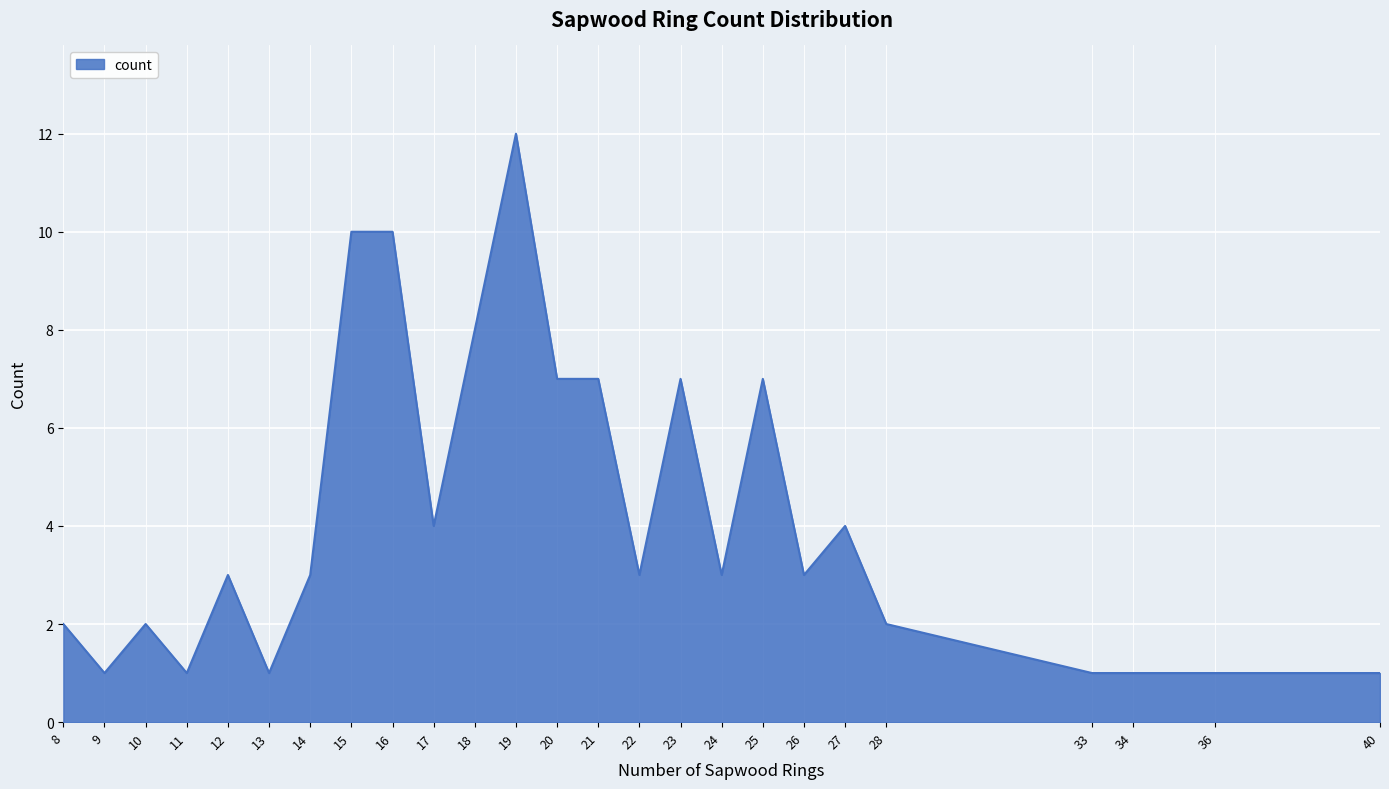

What is the greatest value displayed?

12